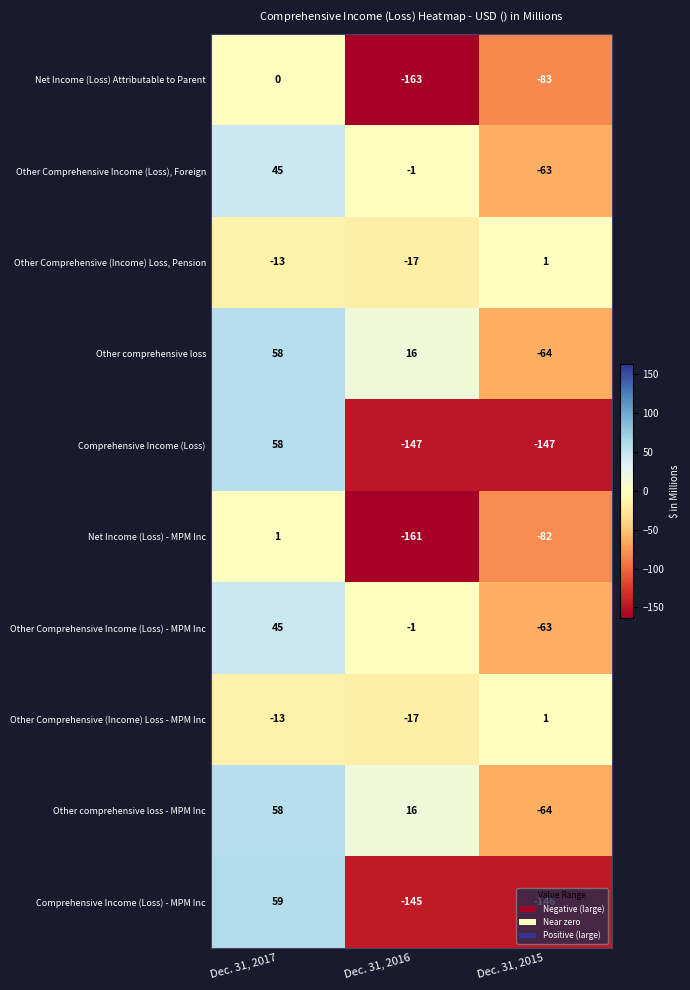

Is it true that Other Comprehensive (Income) Loss, Pension equals -4 at Dec. 31, 2017?

False